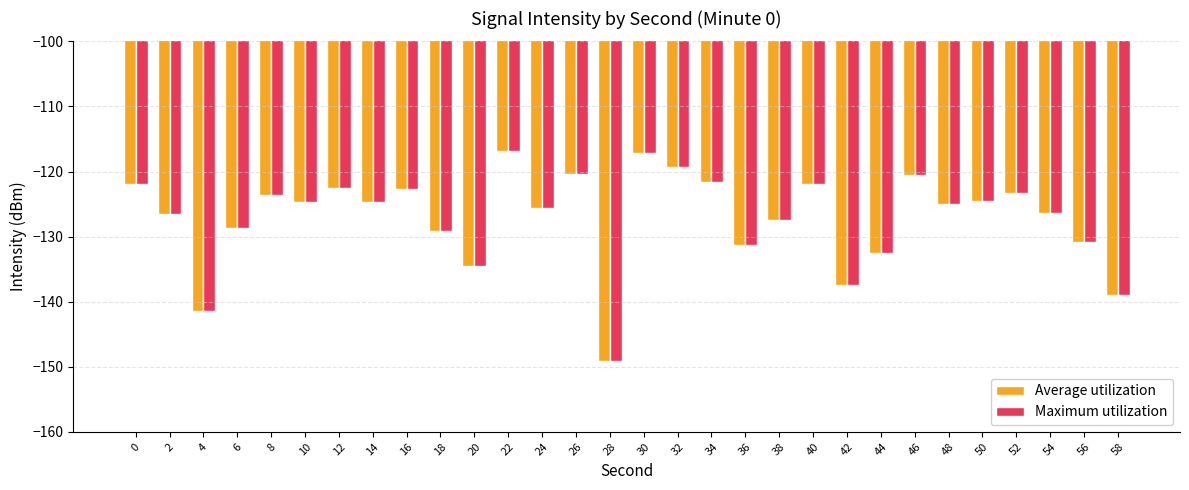

What is the smallest value displayed?

-149.1